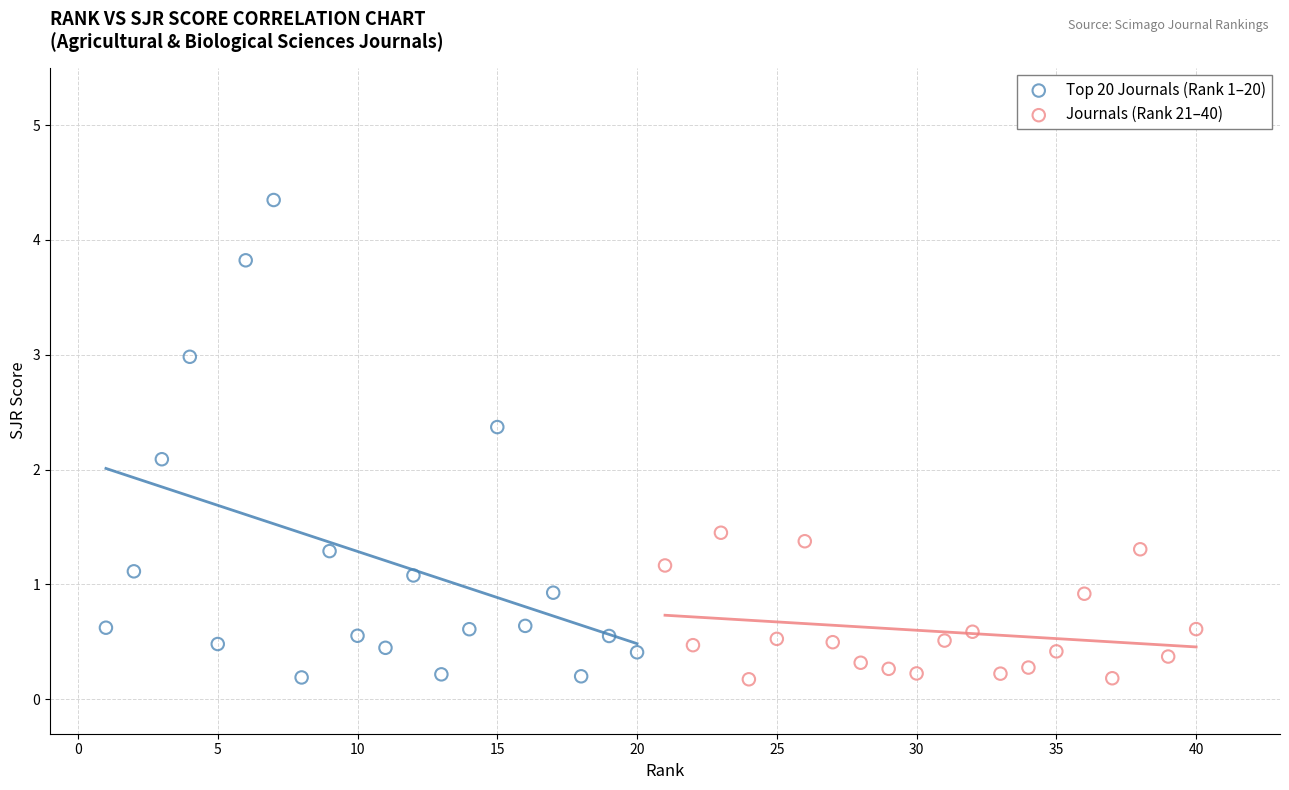

Which series contains the highest Y value?

Top 20 Journals (Rank 1–20)